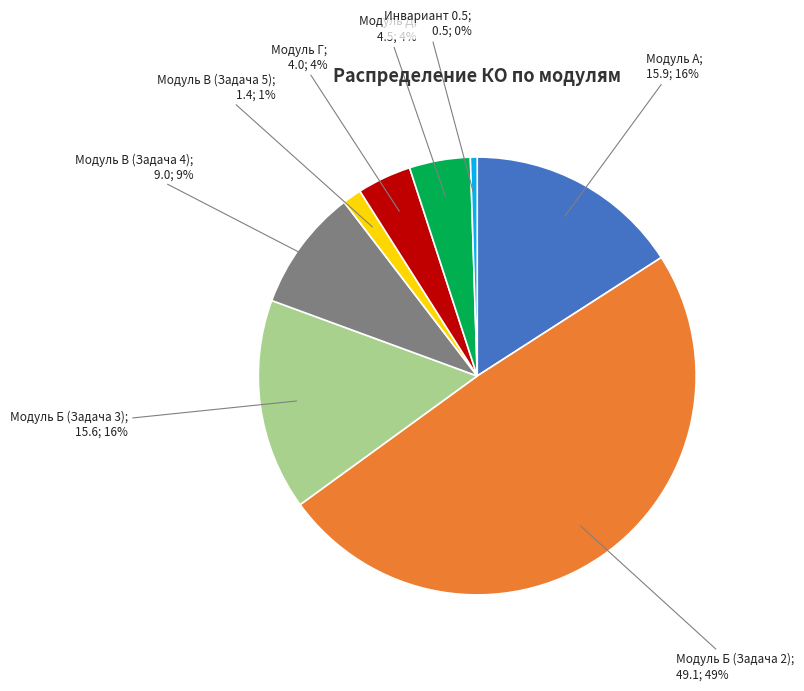

Does any single category account for the majority?

No